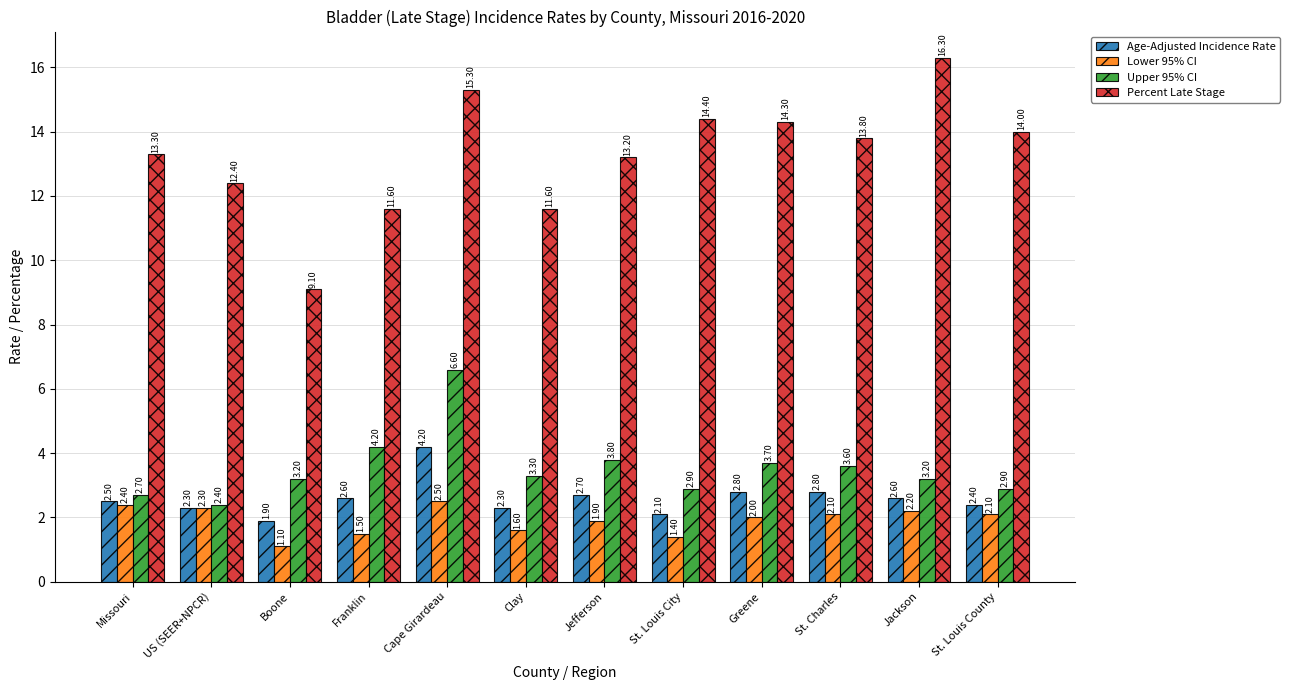

The Lower 95% CI series shows 1.9 at Jefferson. True or false?

True